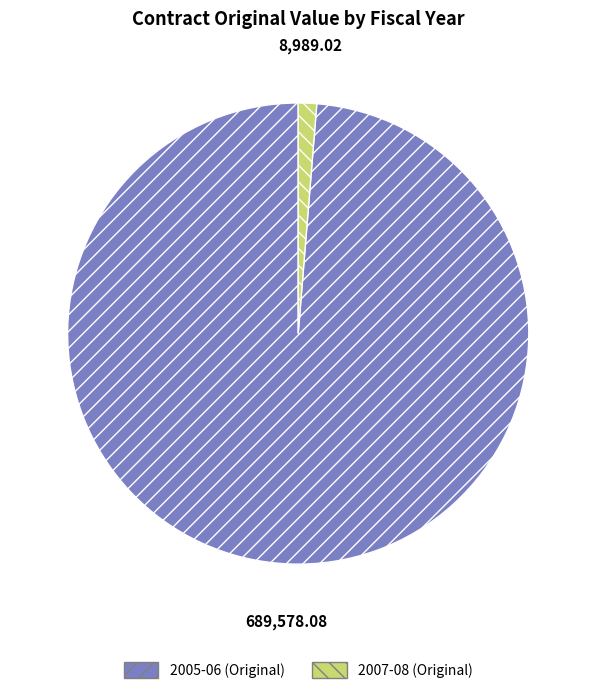

Is there any slice that represents more than half of the pie?

Yes